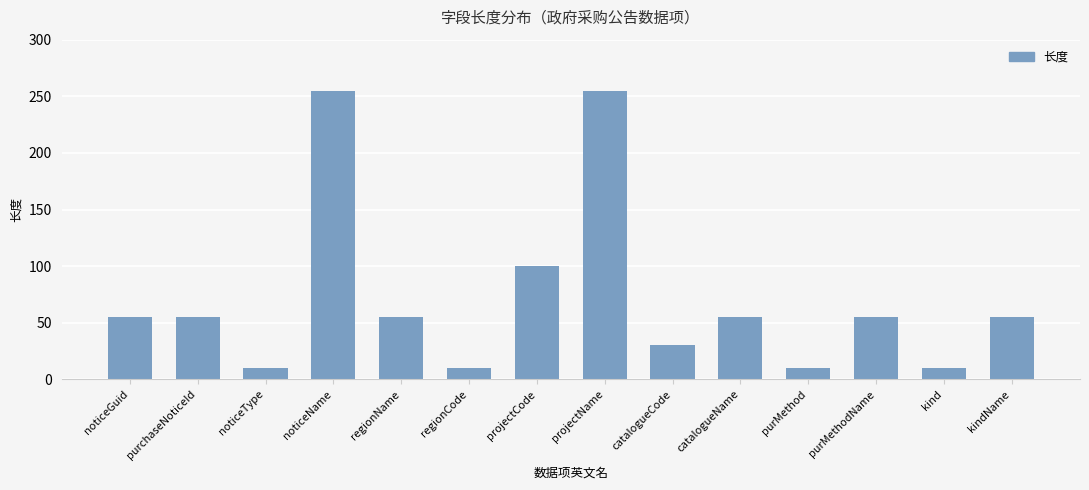

What is the maximum value shown in the chart?

255